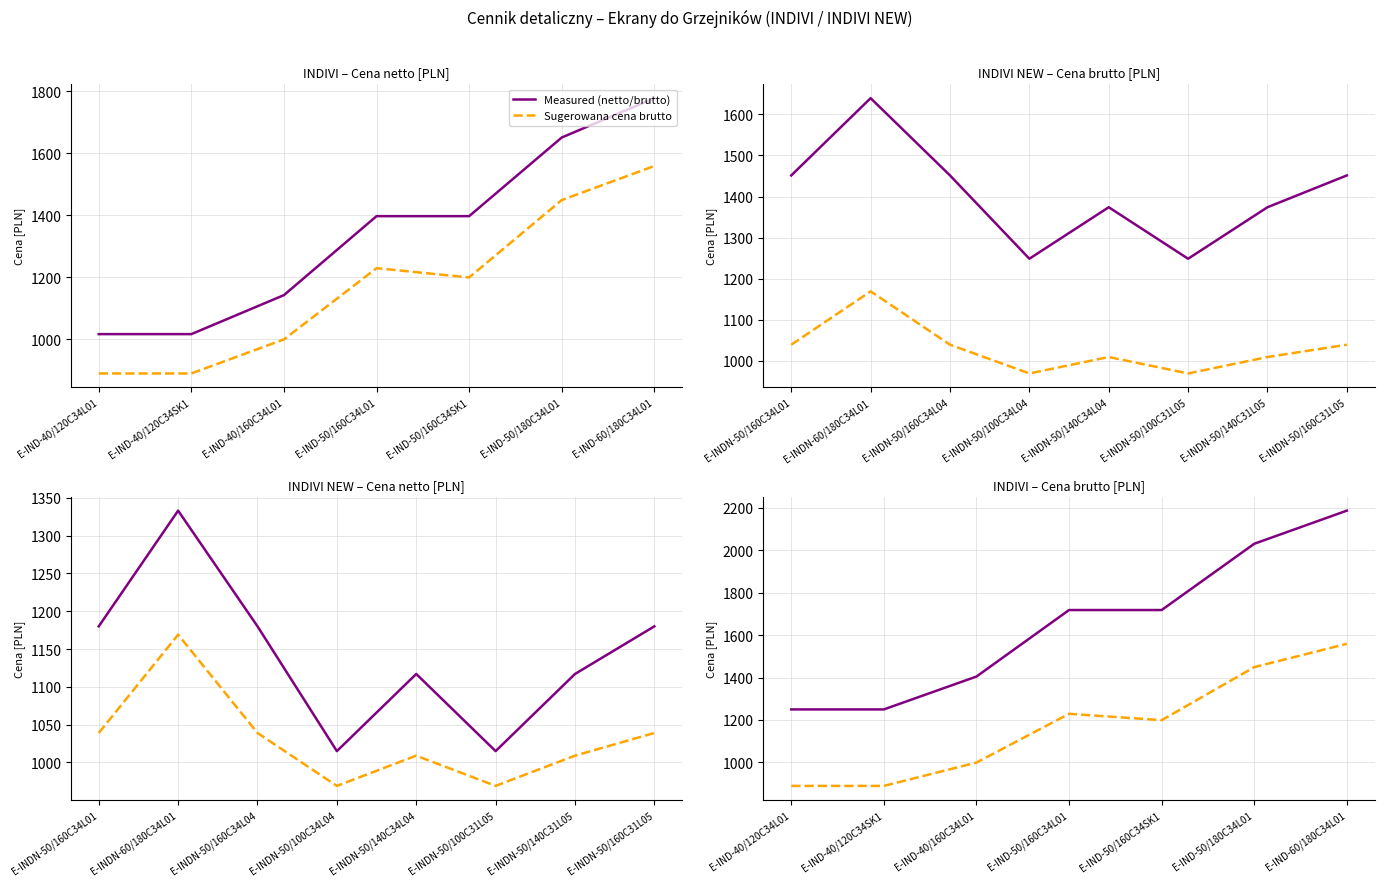

Which series has the widest spread of values?

Measured (netto/brutto)